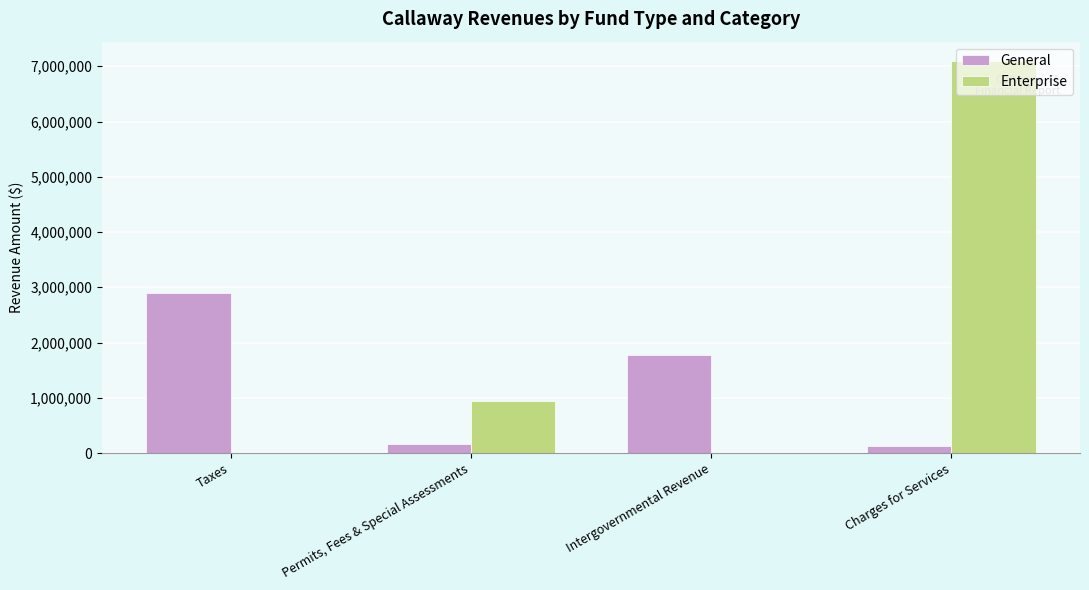

How many distinct data groups are displayed?

2